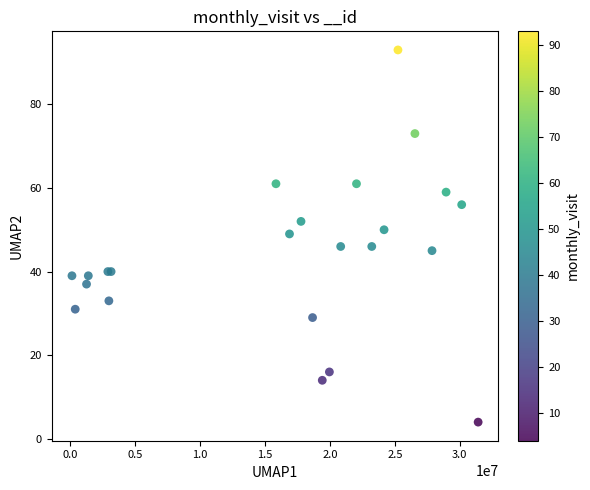

What Y value in the scatter plot is closest to 48?

49